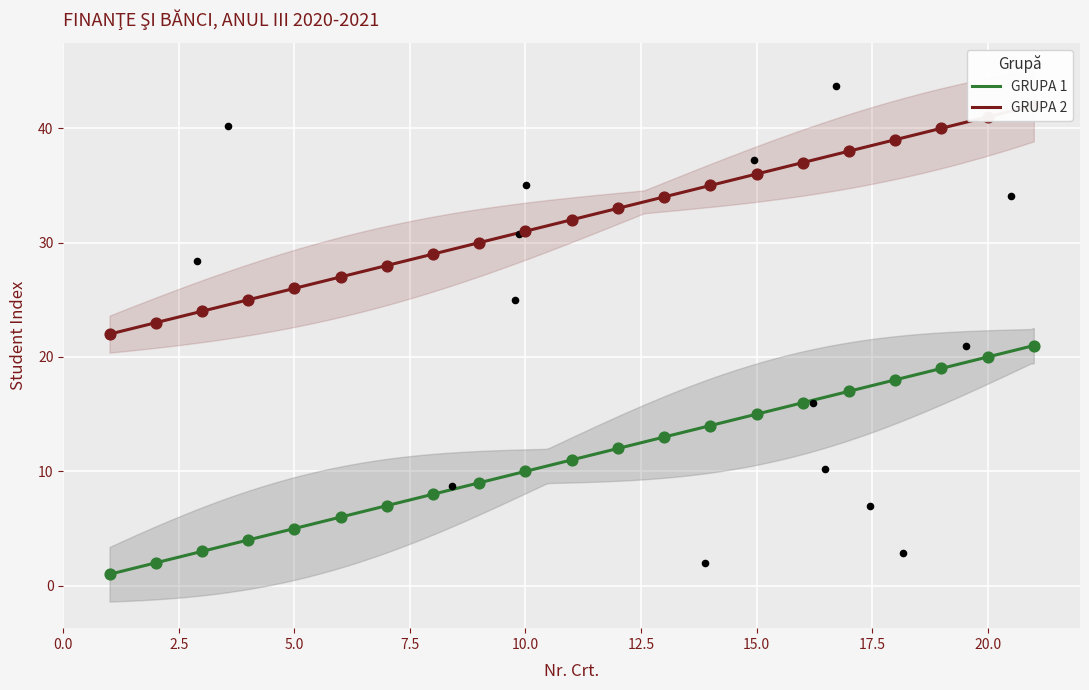

Is the value of GRUPA 1 at 18 greater than the value of GRUPA 2 at 16?

No